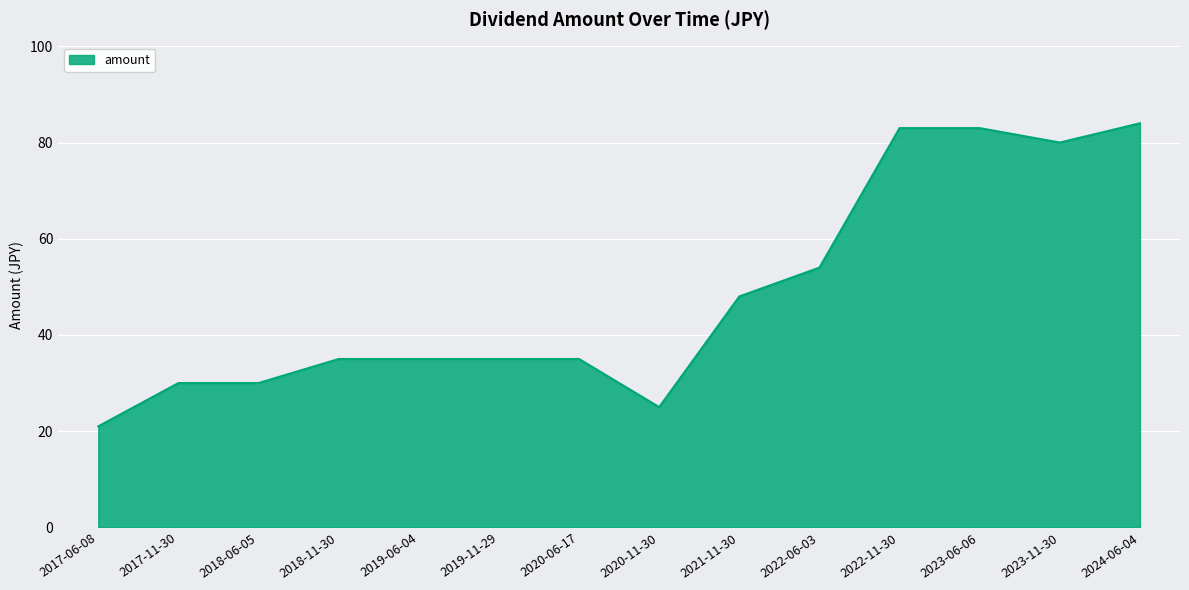

Between 2023-11-30 and 2023-06-06, which is larger?

2023-06-06